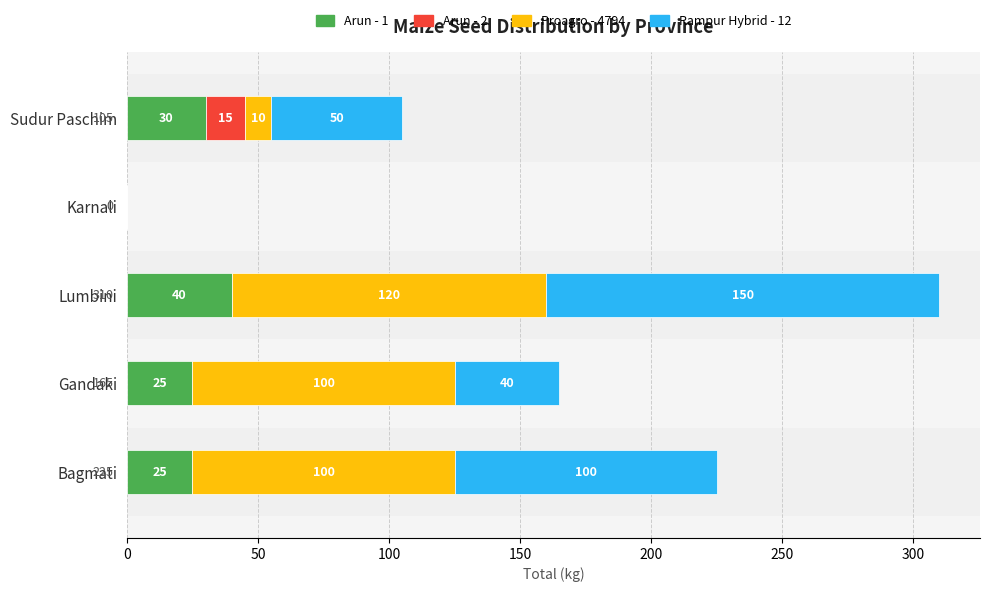

At which category is the sum across all series the highest?

Lumbini